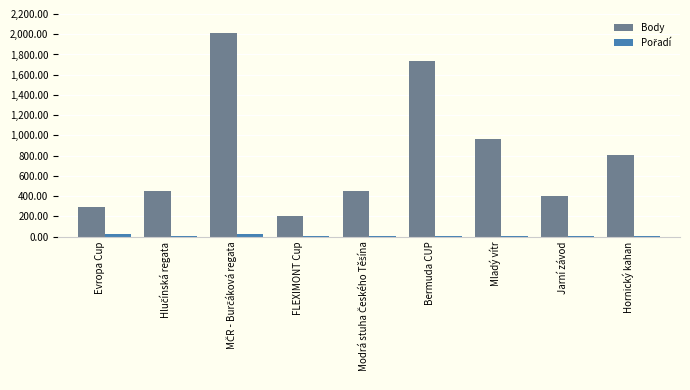

Which series has the largest total across all categories?

Body